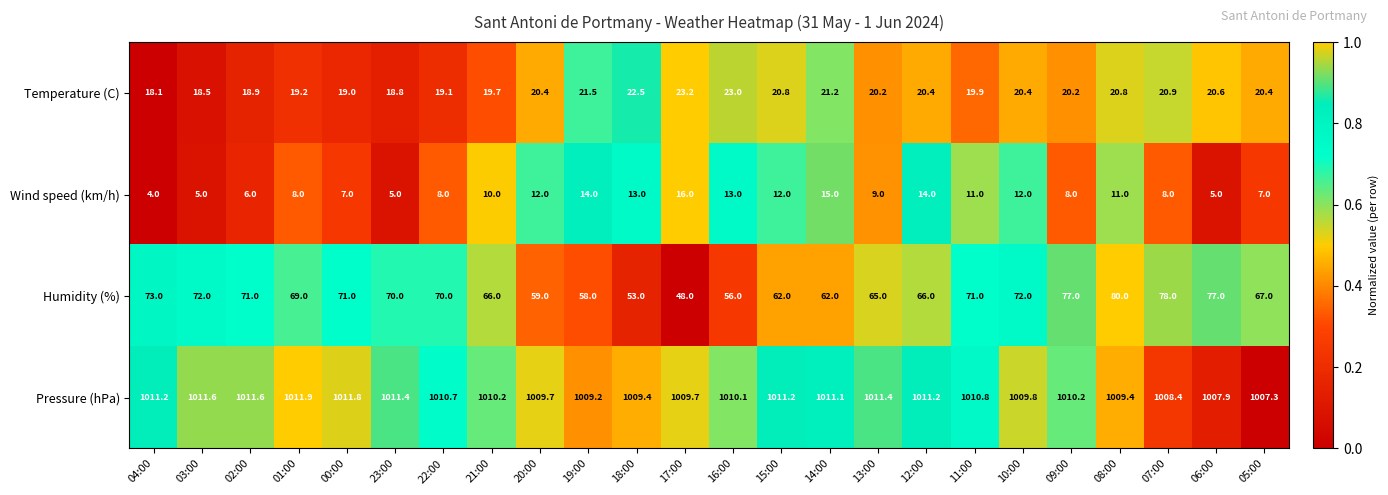

True or false: Pressure (hPa) has a value of 1350.8 at 10:00.

False